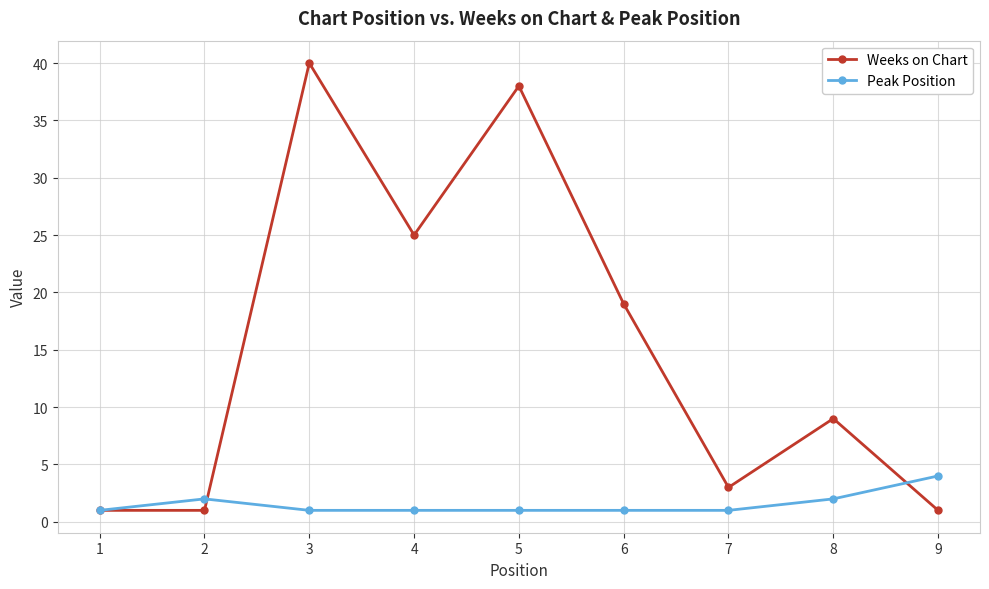

True or false: Peak Position has more than 0 points higher than both neighbors.

True